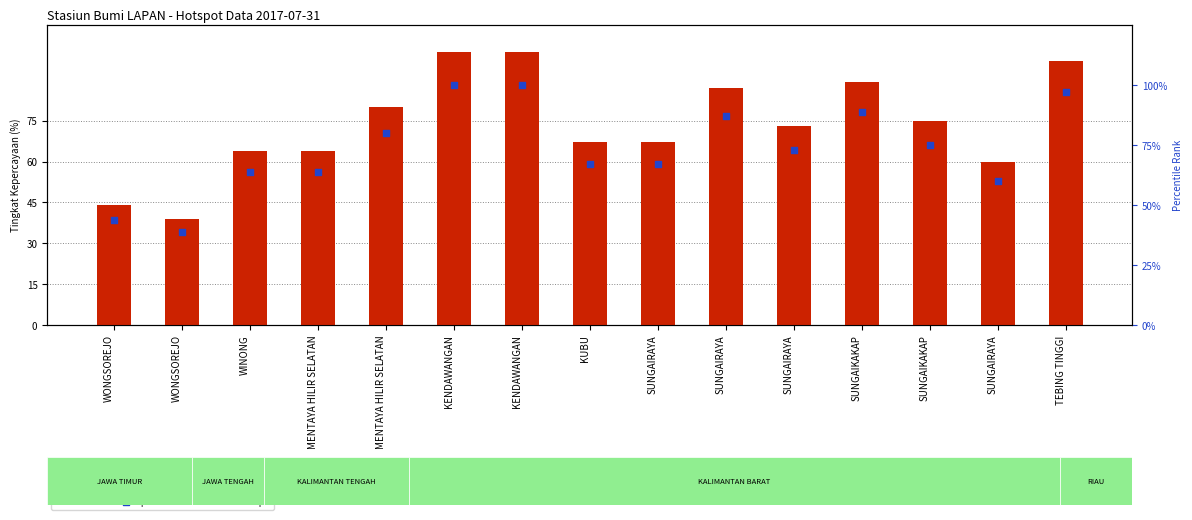

Is the value of percentile rank within the sample at WONGSOREJO greater than the value of count at KUBU?

No